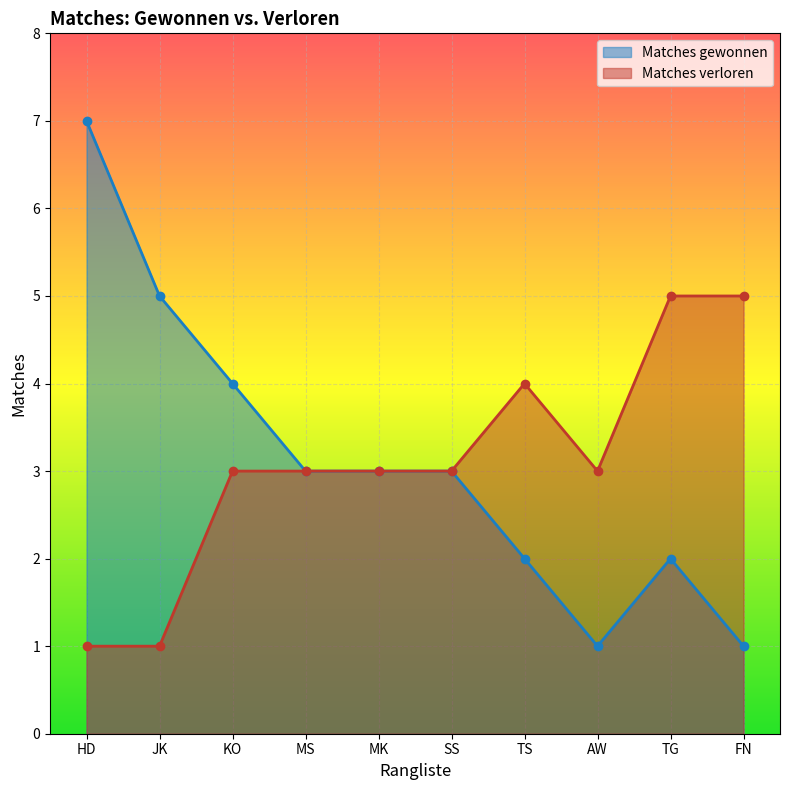

True or false: Matches gewonnen has a value of 1 at TG.

False